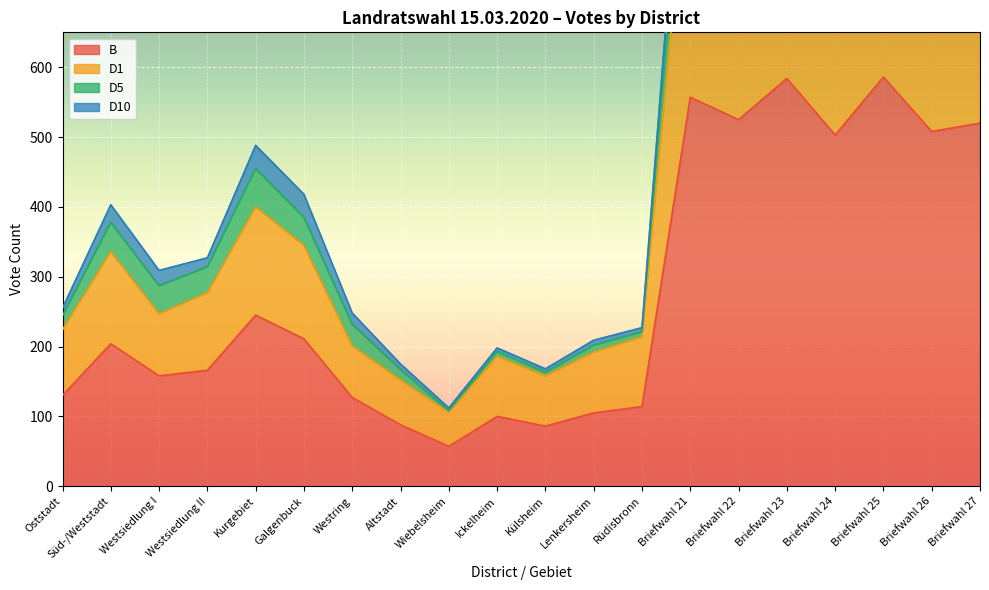

At which label is B closest to 321?

Kurgebiet